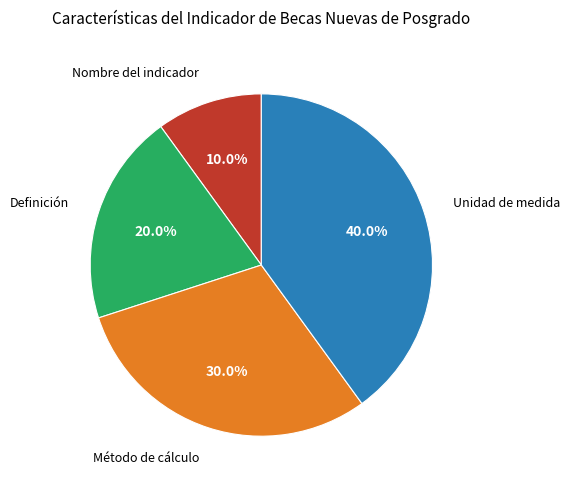

Approximately how many times larger is the value at Método de cálculo compared to Nombre del indicador?

3.0